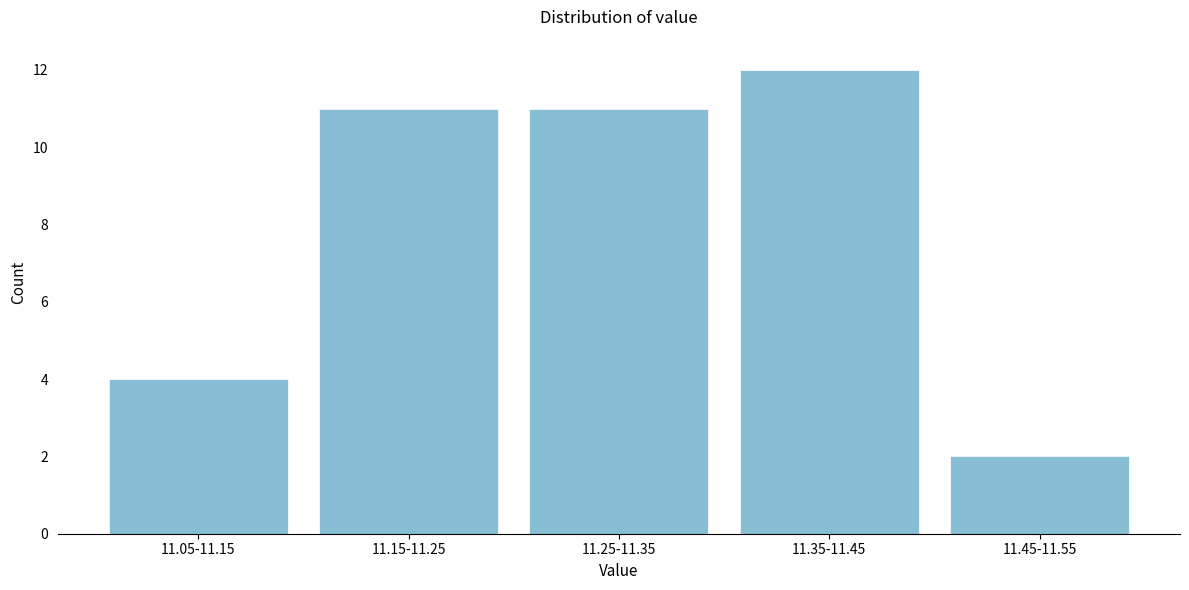

Reading left to right, what are all the values shown in this chart?

4	11	11	12	2